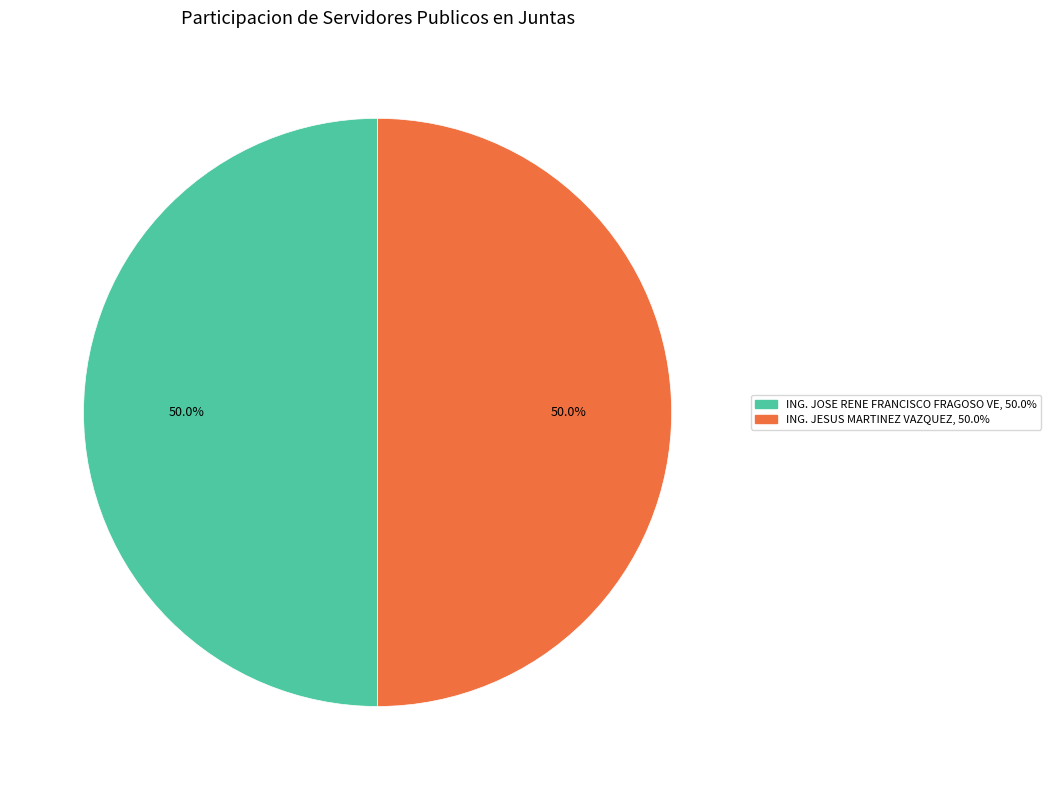

To the nearest percent, what is the average slice percentage?

50%